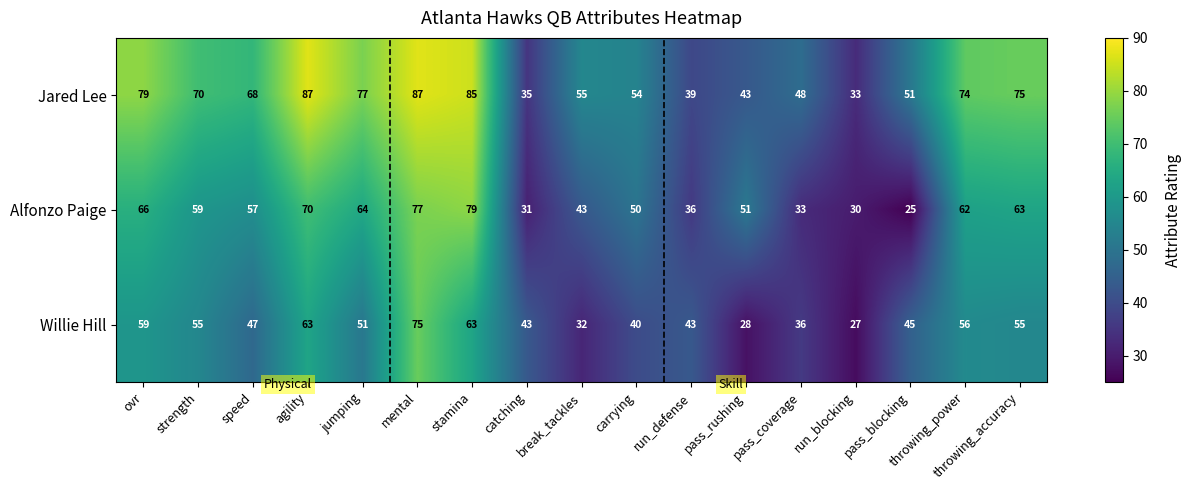

Reading right to left, extract all data points from this chart.

Jared Lee: 75	74	51	33	48	43	39	54	55	35	85	87	77	87	68	70	79
Alfonzo Paige: 63	62	25	30	33	51	36	50	43	31	79	77	64	70	57	59	66
Willie Hill: 55	56	45	27	36	28	43	40	32	43	63	75	51	63	47	55	59